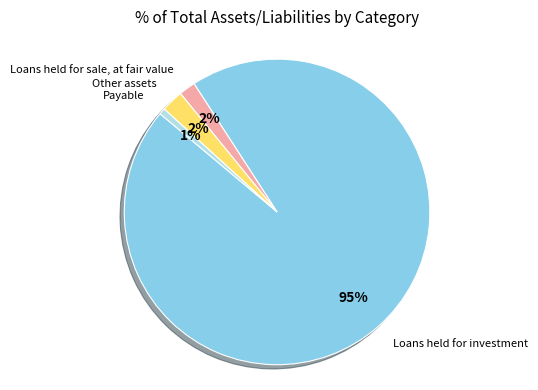

Is there a majority slice in this chart?

Yes